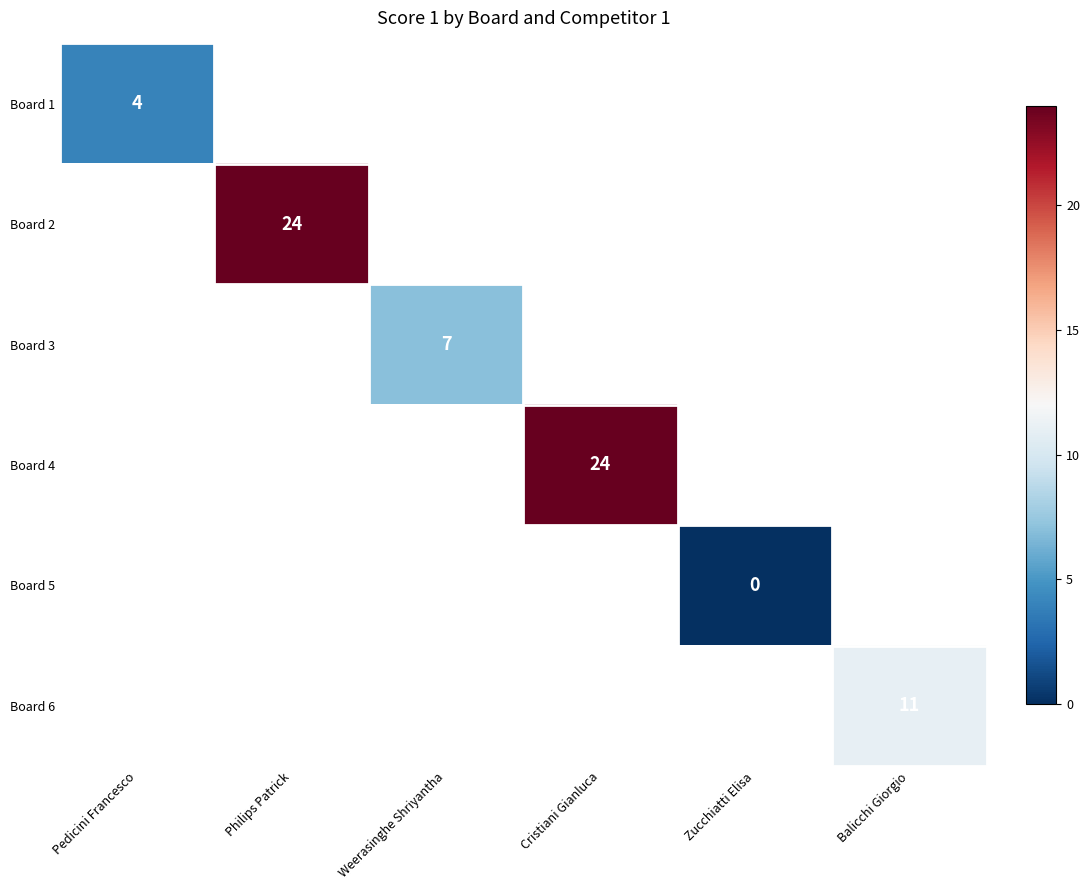

How many categories are shown in the chart?

6